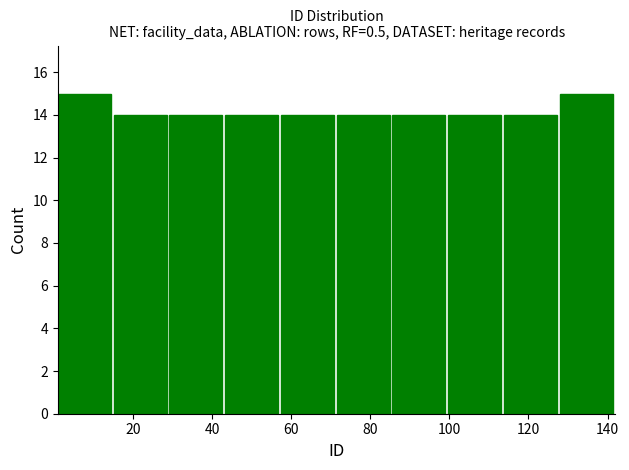

Reading left to right, list every bar in this chart as the range it spans on the x-axis followed by its height. Neither the bar edges nor the heights are printed on the chart, so give them approximately, as read against the axes.

2 to 16: 15
16 to 30: 14
30 to 44: 14
44 to 58: 14
58 to 72: 14
72 to 86: 14
86 to 100: 14
100 to 114: 14
114 to 128: 14
128 to 142: 15